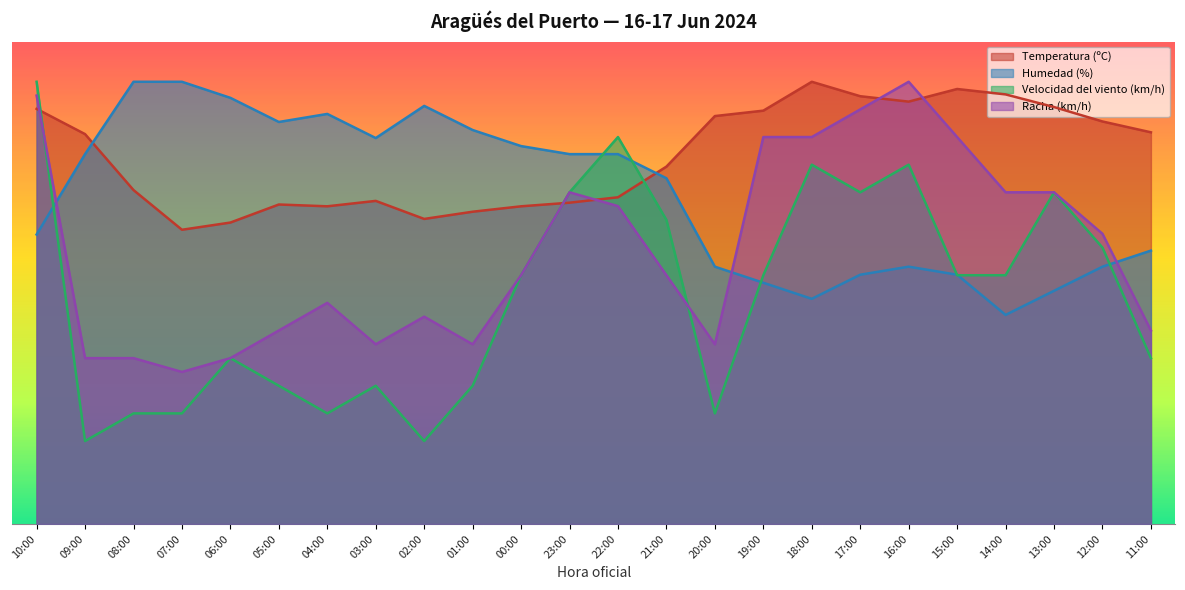

What position from the right is 18:00?

8